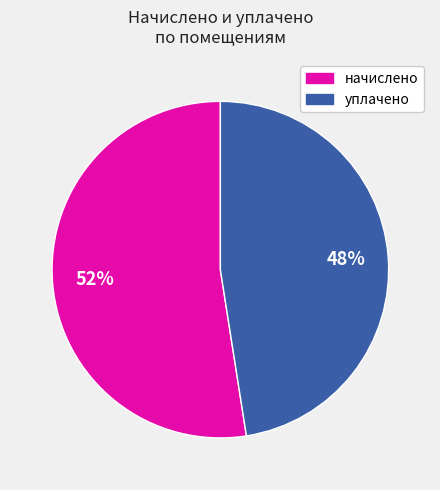

How many segments does this pie chart have?

2